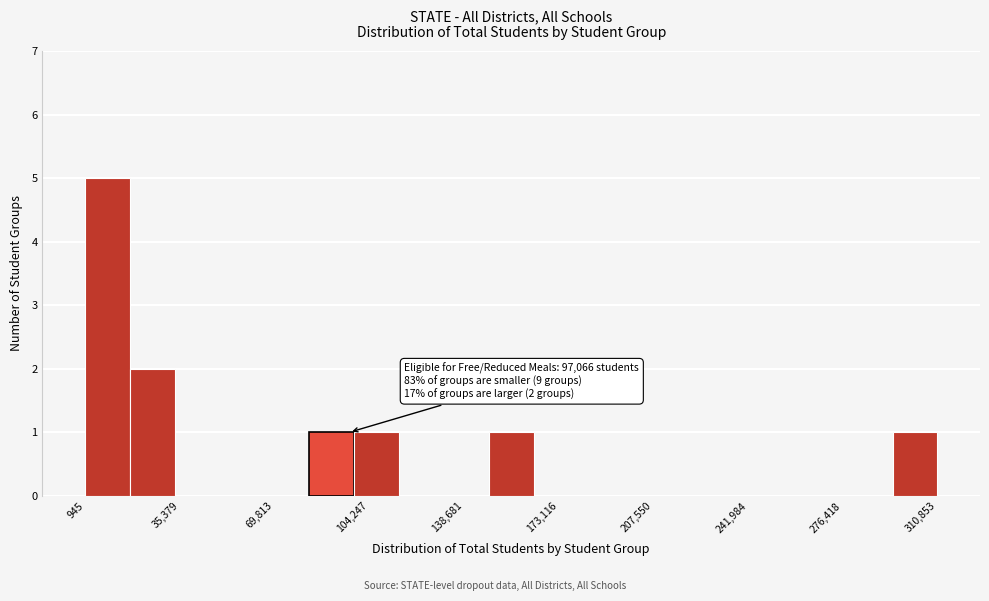

Read against the x-axis, roughly where is the centre of the tallest bar?

10000